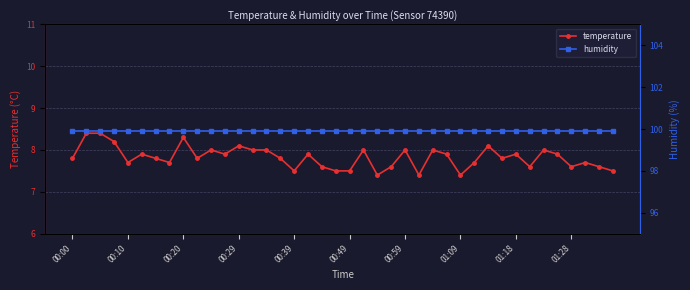

Is the value of temperature at 34 greater than the value of humidity at 18?

No